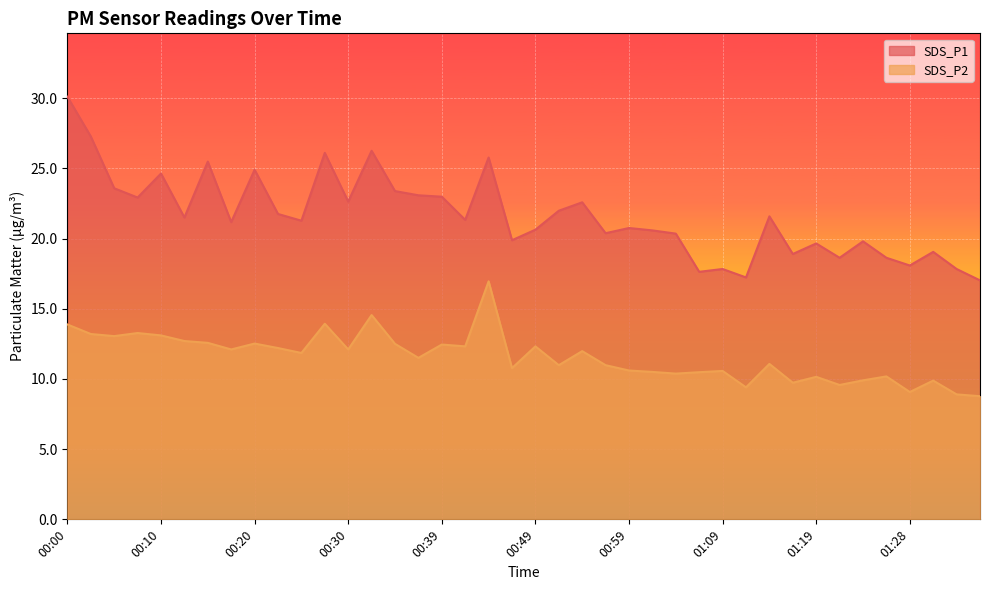

How many lines are shown in the chart?

2